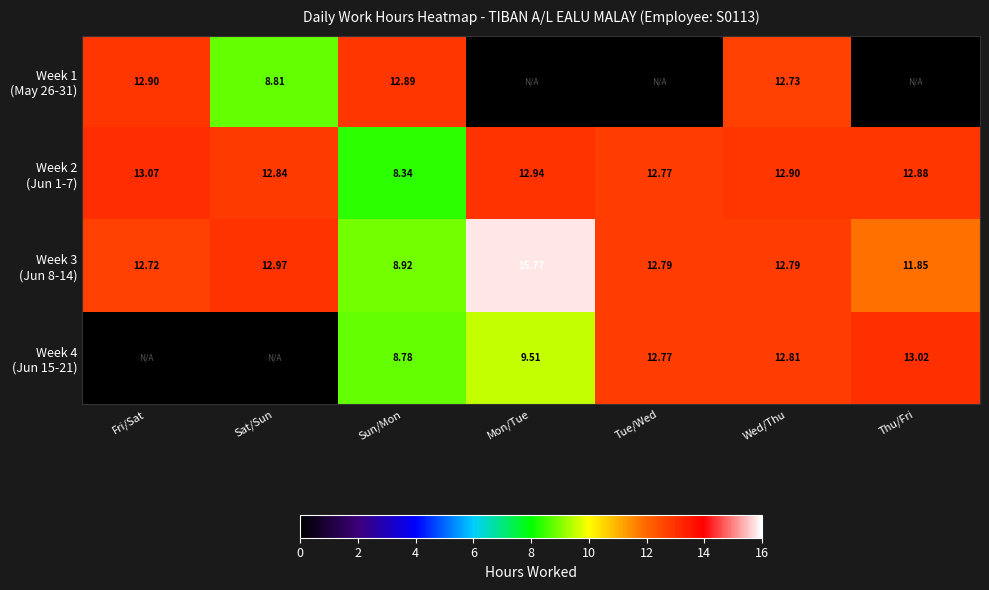

What value does the Week 1 (May 26-31) series have at Wed/Thu?

12.7